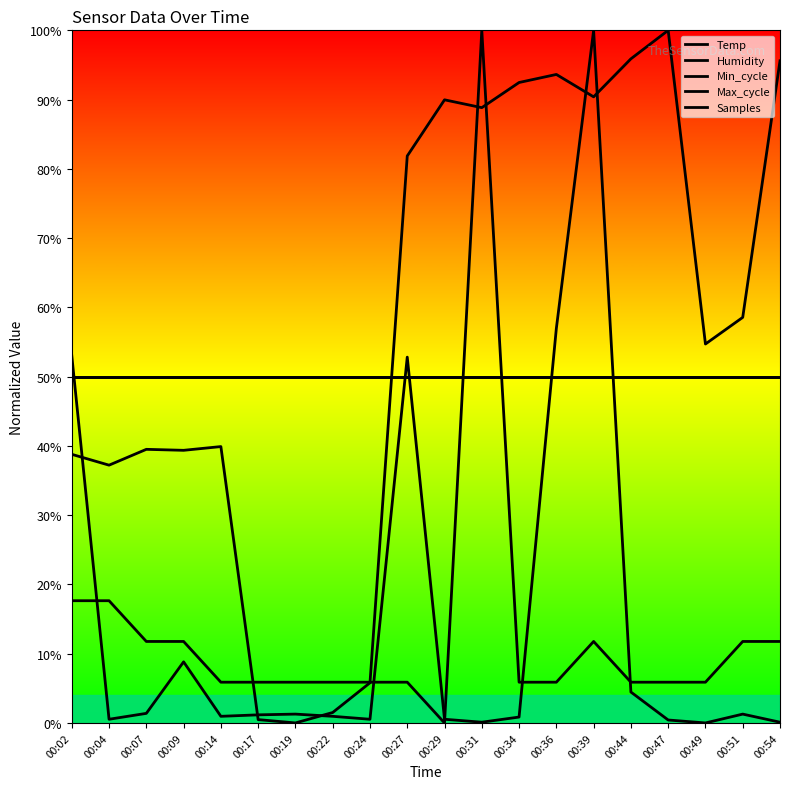

At which category is the sum across all series the highest?

00:39